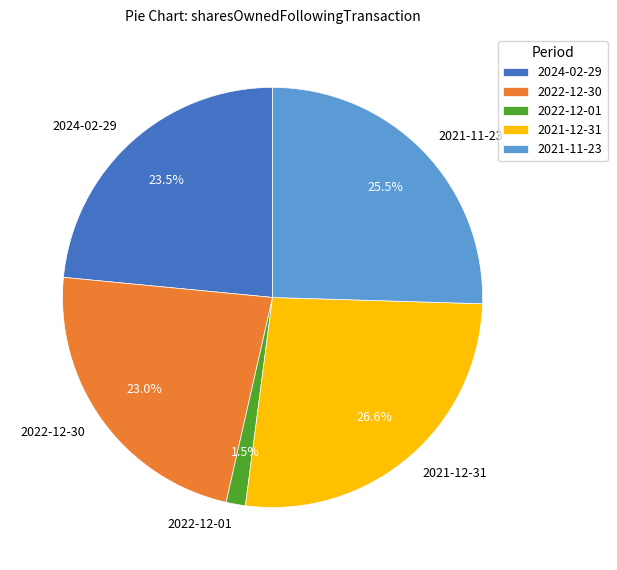

To the nearest percent, what is the difference between the 2022-12-01 and 2021-12-31 slice percentages?

25%